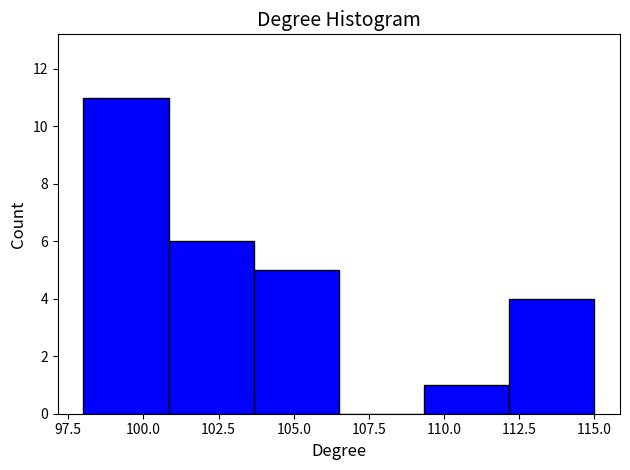

Reading left to right, transcribe this chart: for each bar, give the range it covers on the x-axis and its height. Neither the bar edges nor the heights are printed on the chart, so give them approximately, as read against the axes.

98.0 to 101.0: 11
101.0 to 103.5: 6
103.5 to 106.5: 5
106.5 to 109.5: 0
109.5 to 112.0: 1
112.0 to 115.0: 4